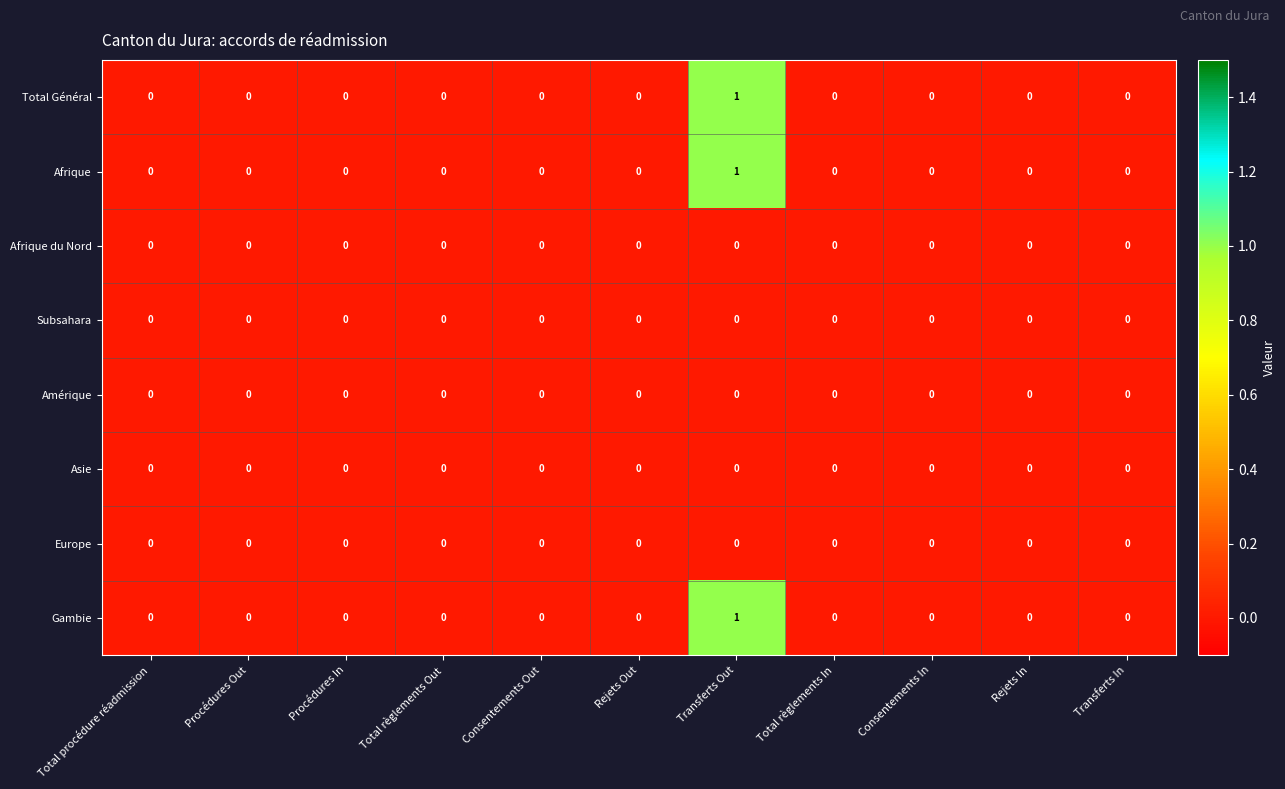

The value of Subsahara at Consentements In is 0. True or false?

True